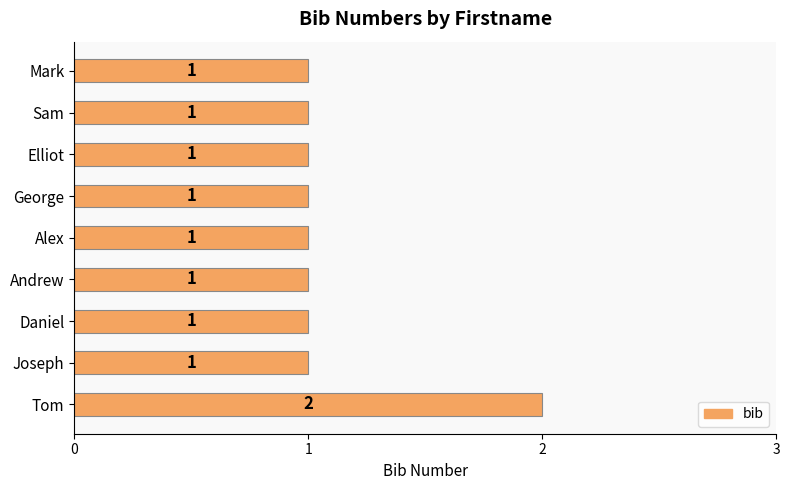

How many values are between 1 and 2?

9